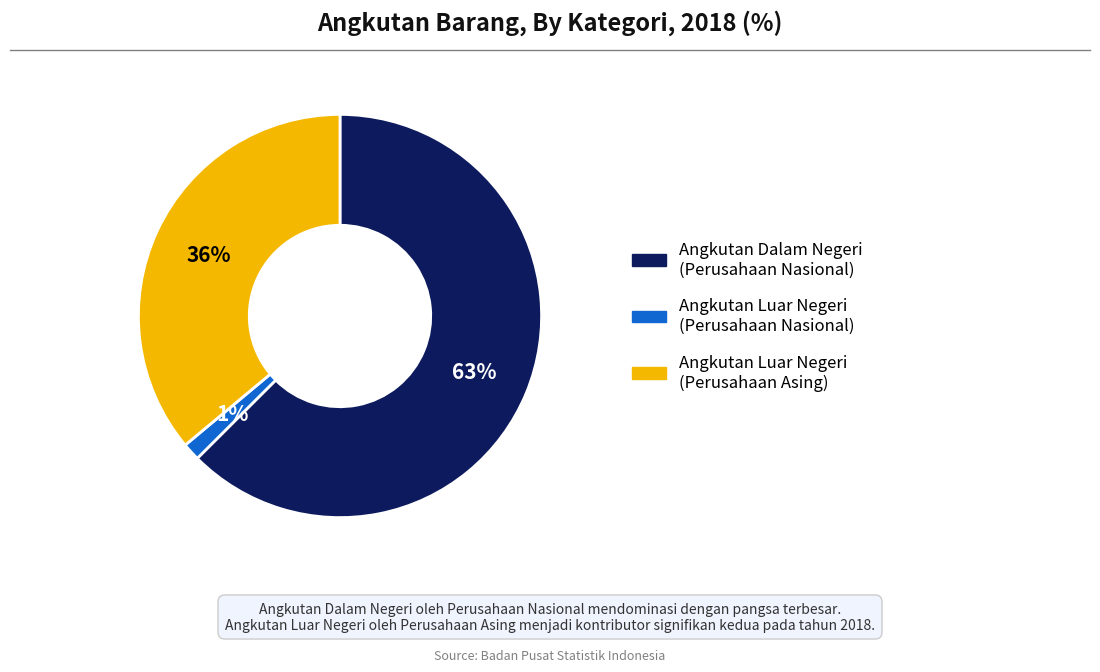

Is Angkutan Dalam Negeri (Perusahaan Nasional) the majority of the pie?

Yes